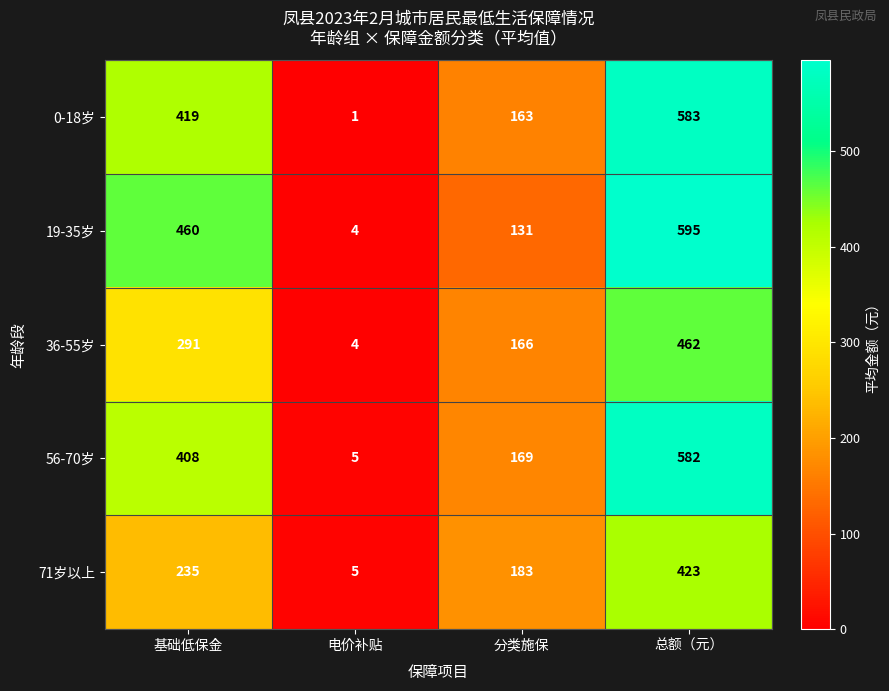

What is the difference between the maximum and minimum values in the 56-70岁 series?

577